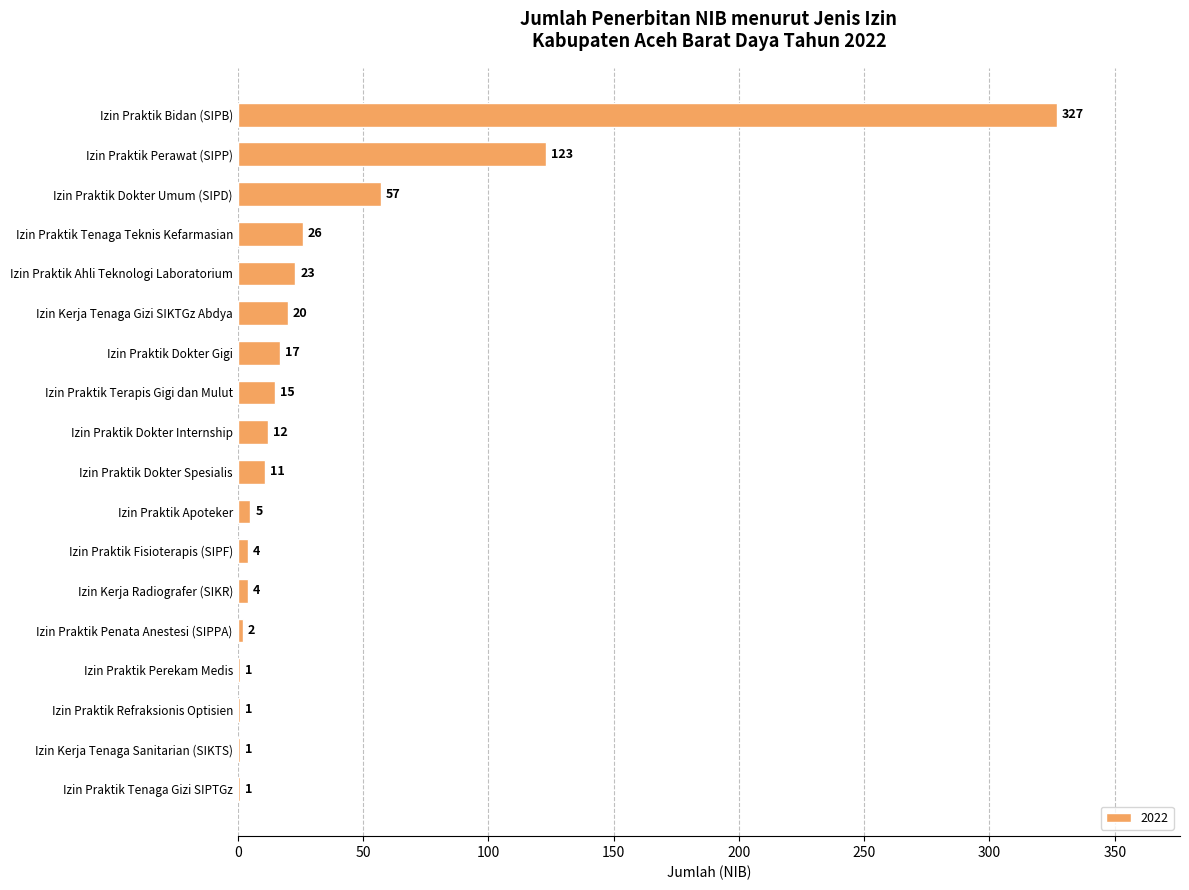

Between Izin Praktik Penata Anestesi (SIPPA) and Izin Praktik Dokter Umum (SIPD), which is larger?

Izin Praktik Dokter Umum (SIPD)